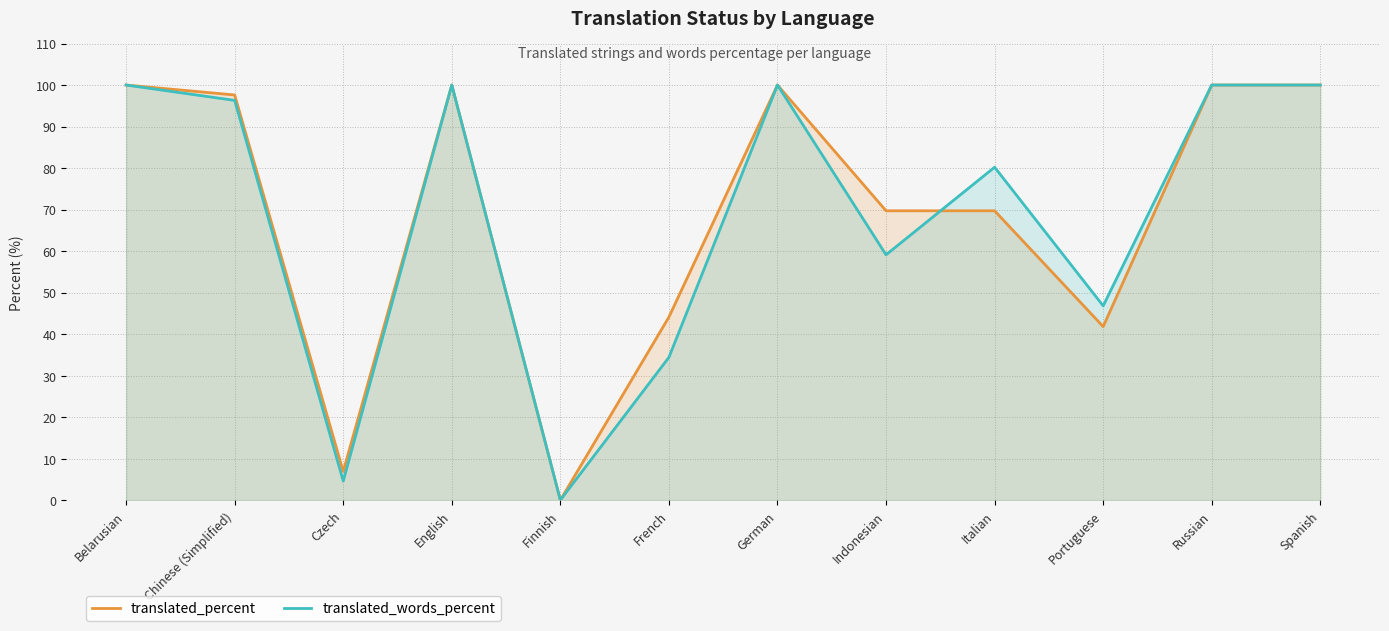

Reading right to left, extract all data points from this chart.

translated_percent: Spanish=100.0	Russian=100.0	Portuguese=41.8	Italian=69.7	Indonesian=69.7	German=100.0	French=44.1	Finnish=0.0	English=100.0	Czech=6.9	Chinese (Simplified)=97.6	Belarusian=100.0
translated_words_percent: Spanish=100.0	Russian=100.0	Portuguese=46.8	Italian=80.2	Indonesian=59.1	German=100.0	French=34.4	Finnish=0.0	English=100.0	Czech=4.6	Chinese (Simplified)=96.3	Belarusian=100.0